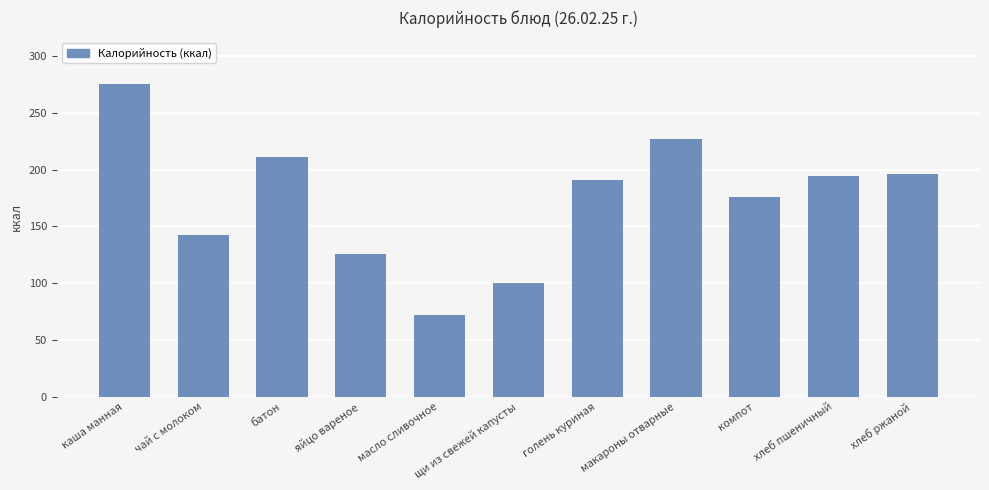

The value at макароны отварные is 227.0. True or false?

True